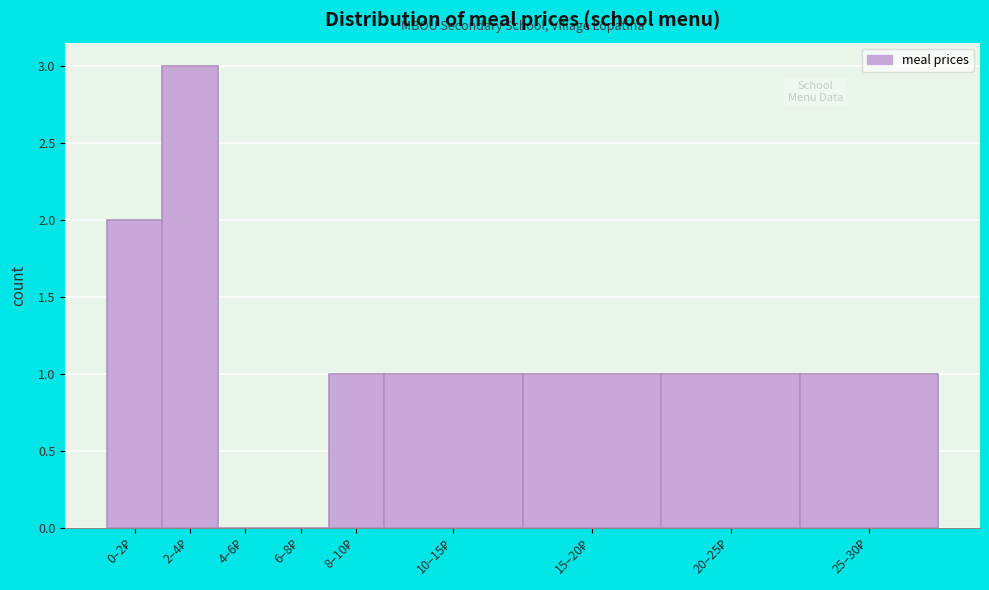

What is the greatest value displayed?

3